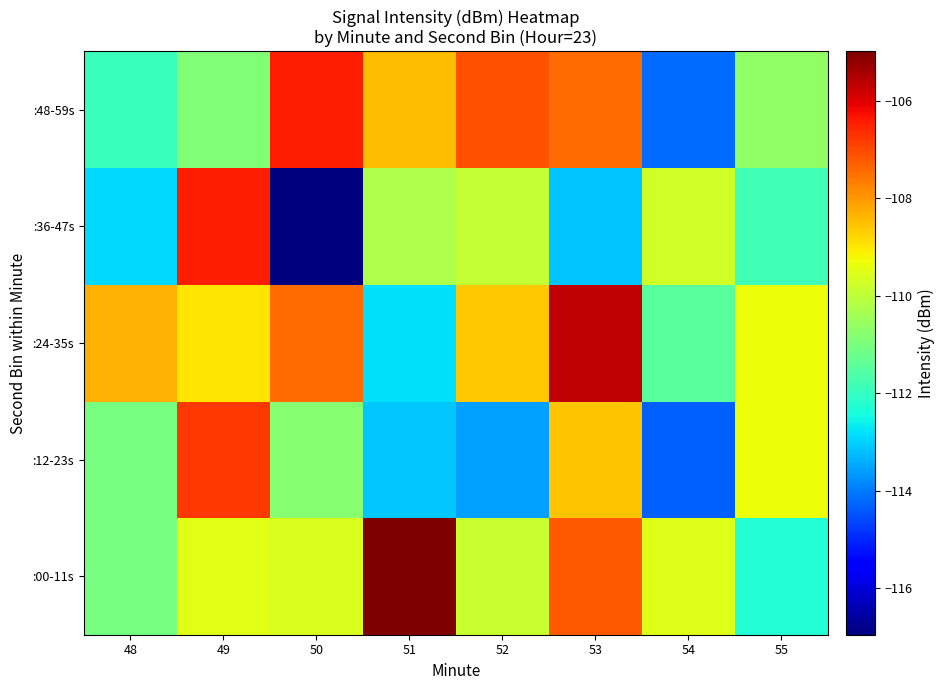

How many categories are shown in the chart?

8